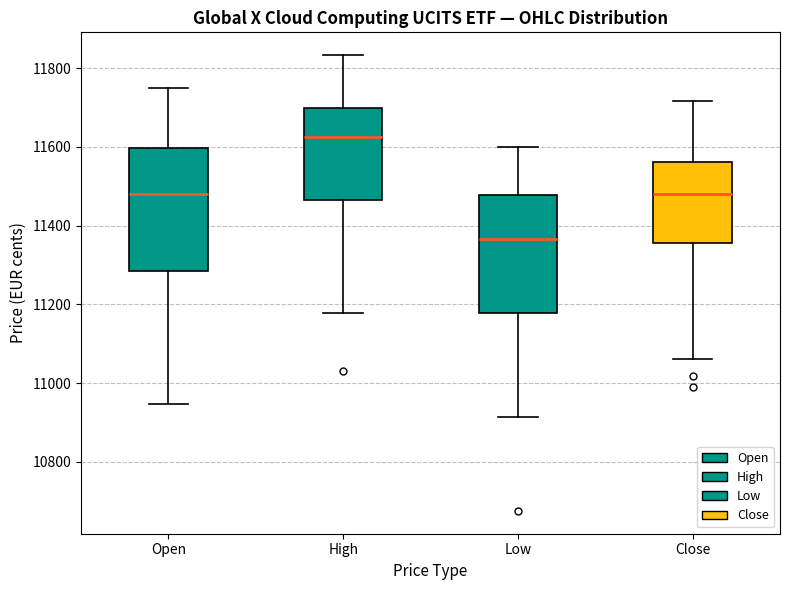

Which box has the lowest median line?

Low